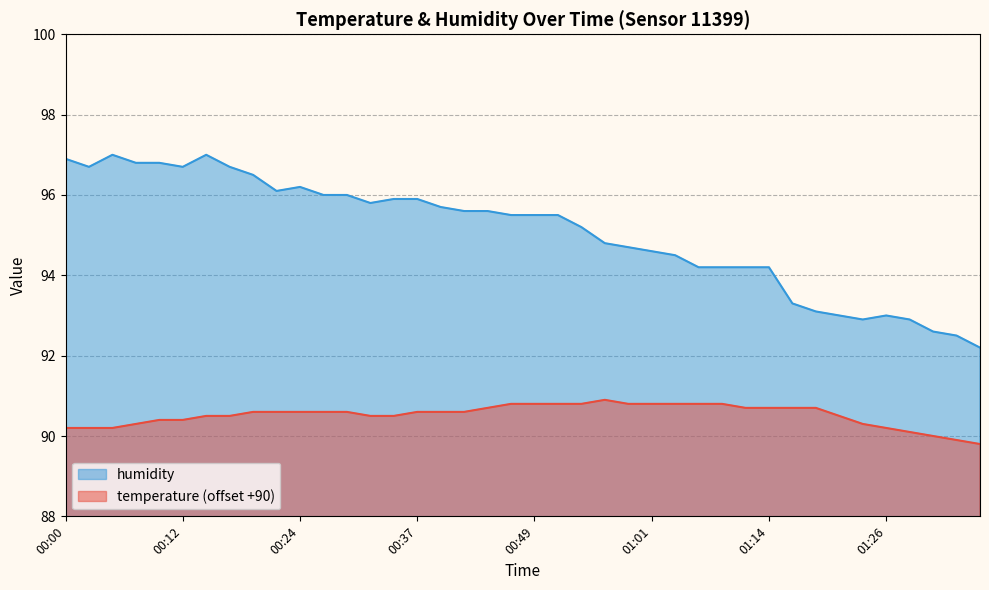

What is the label of the 40th point from the right?

00:00